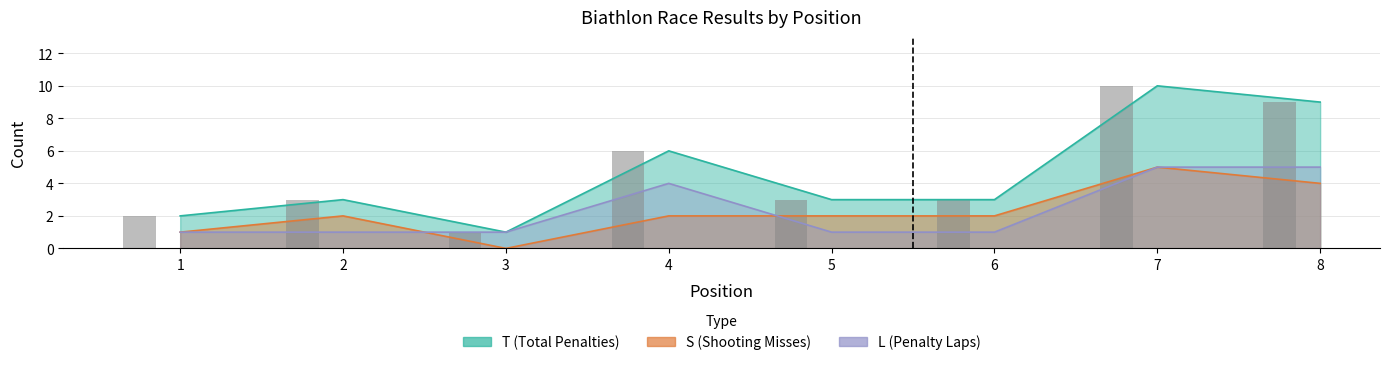

What is the value of the L bar at the 6th from the left?

1